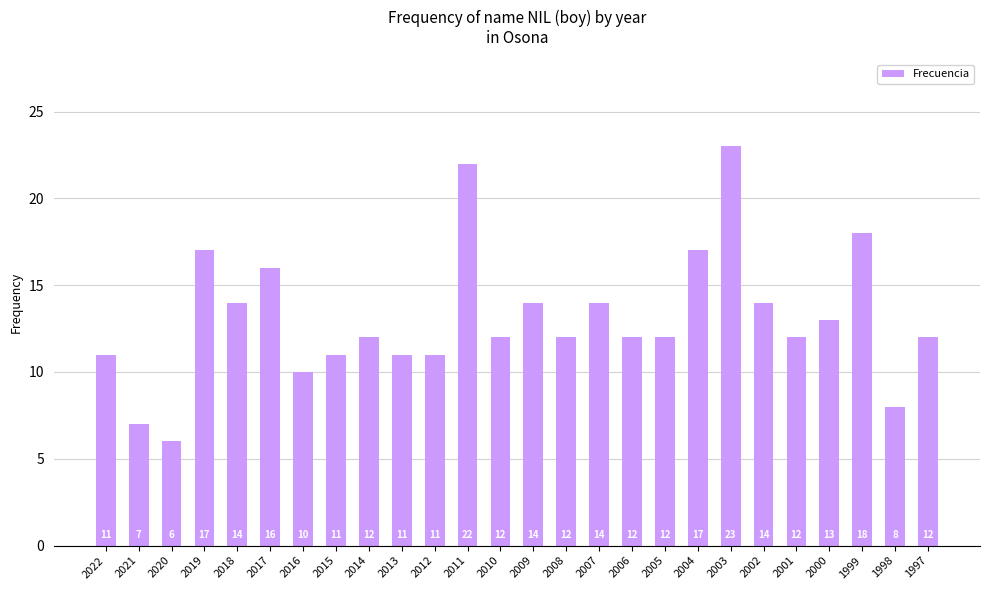

Is it true that the value at 2007 is 21?

False